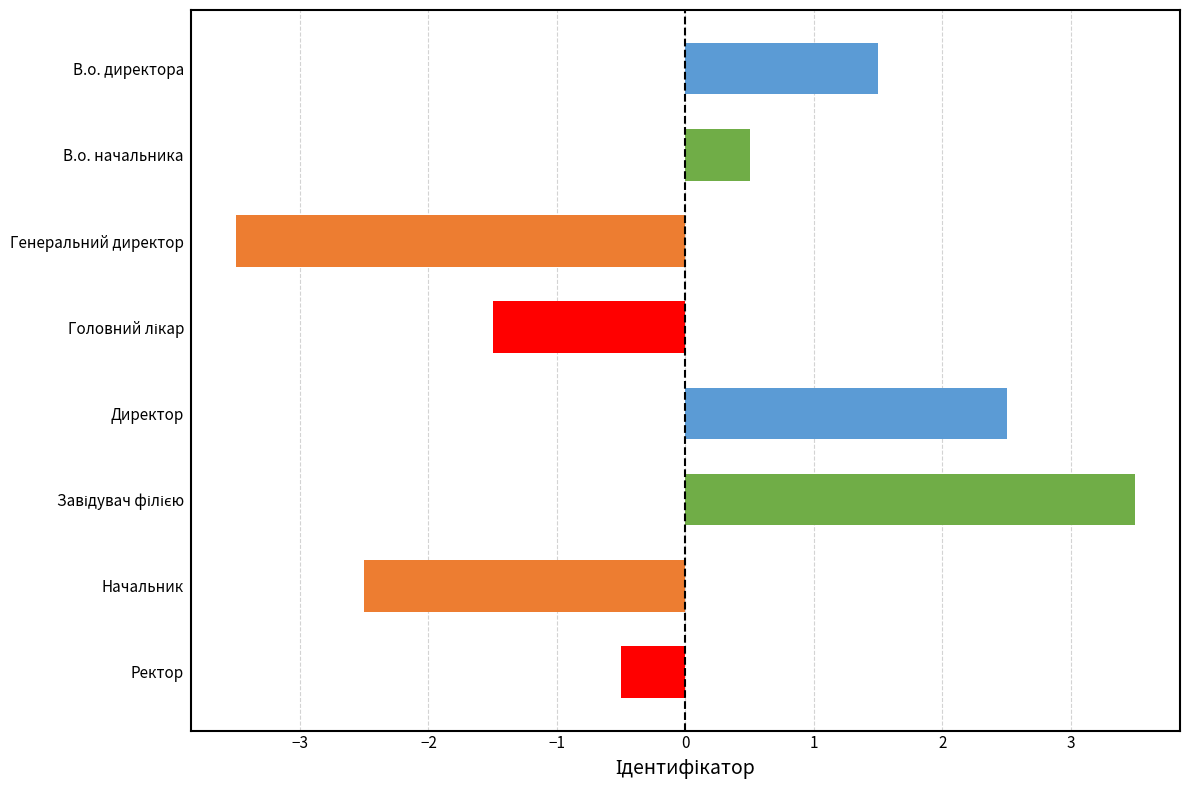

Reading top to bottom, what are all the values shown in this chart?

1.5	0.5	-3.5	-1.5	2.5	3.5	-2.5	-0.5